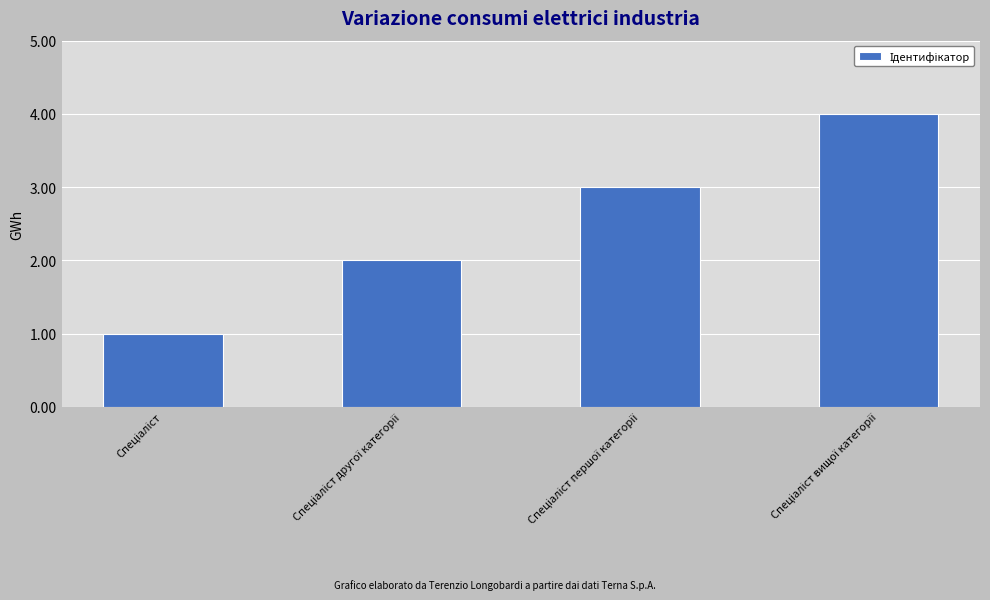

What is the sum of all values?

10